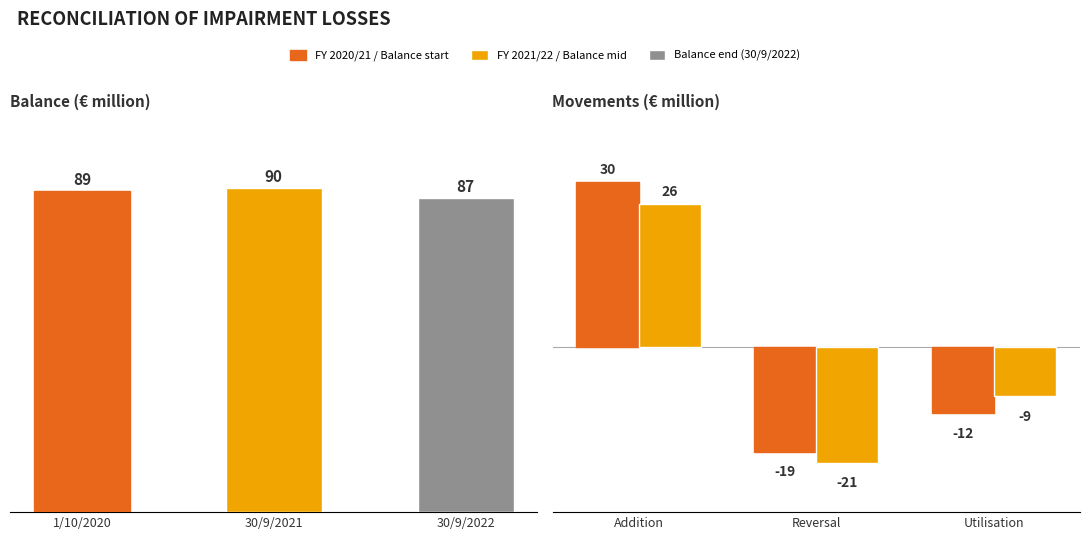

Between Reversal and Utilisation, which series saw the biggest shift?

FY 2021/22